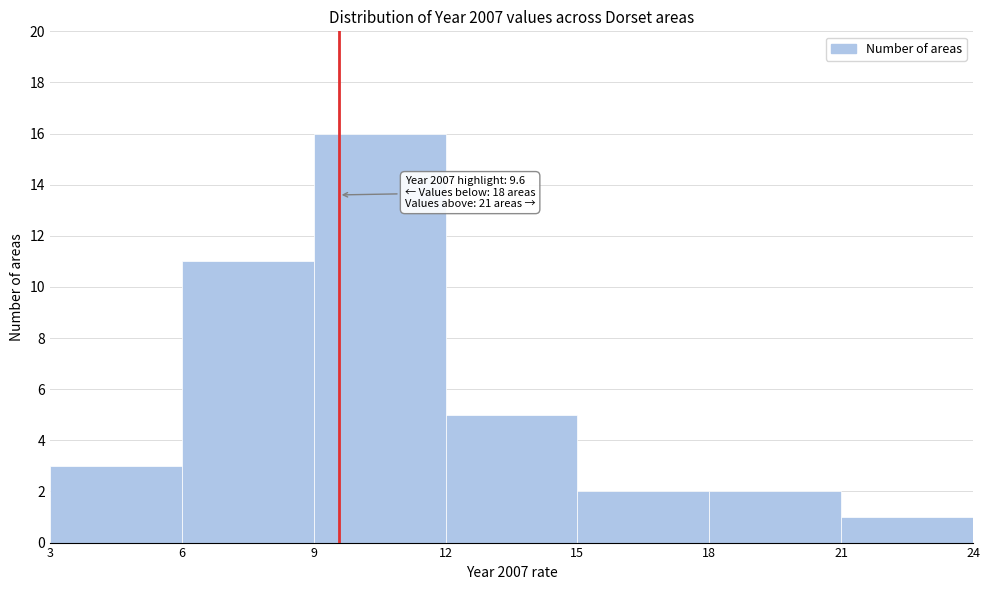

Which range on the x-axis has the tallest bar?

9 to 12